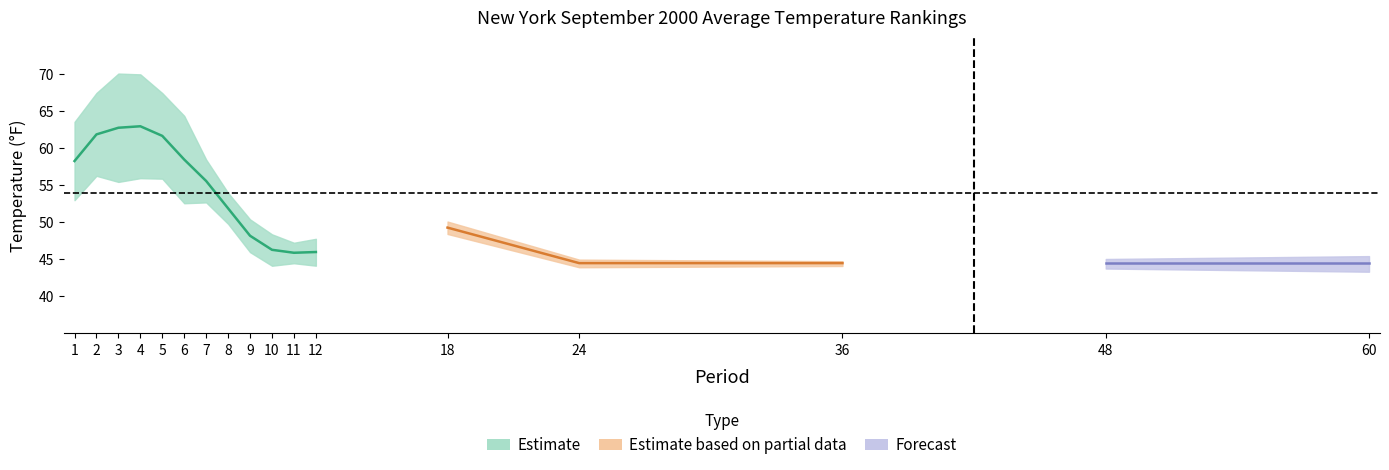

The value of 1901-2000 Mean at 60 is 9.1. True or false?

False